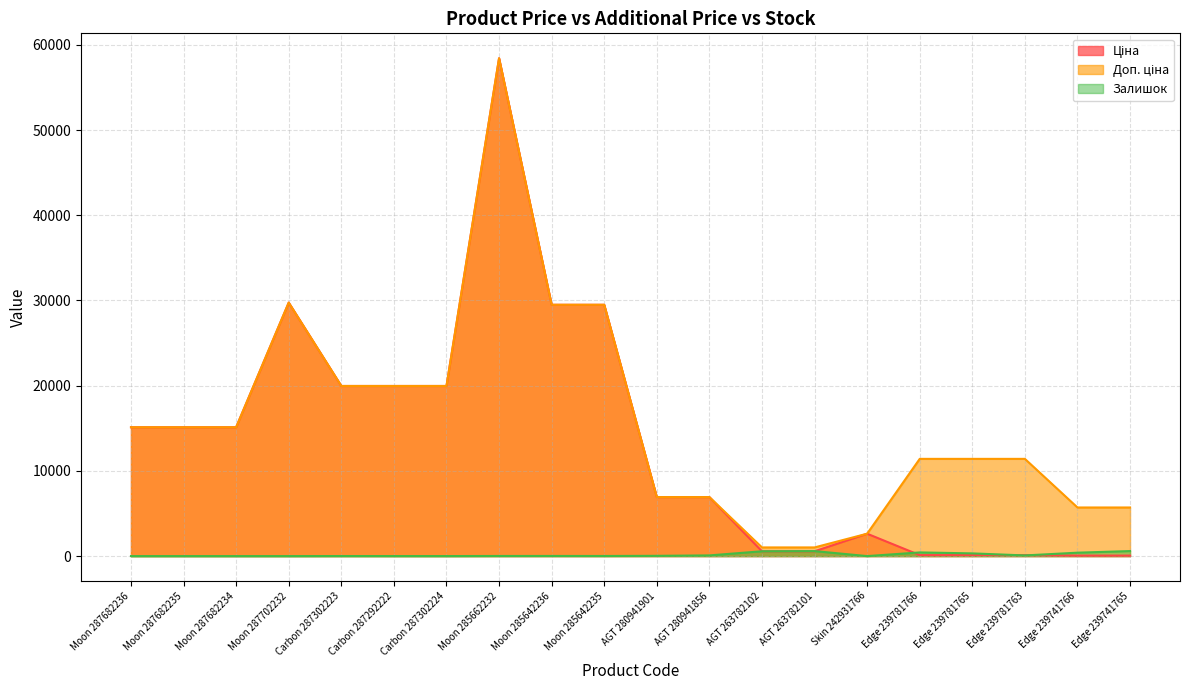

Where is Доп. ціна nearest to the value 29722?

Moon 287702232